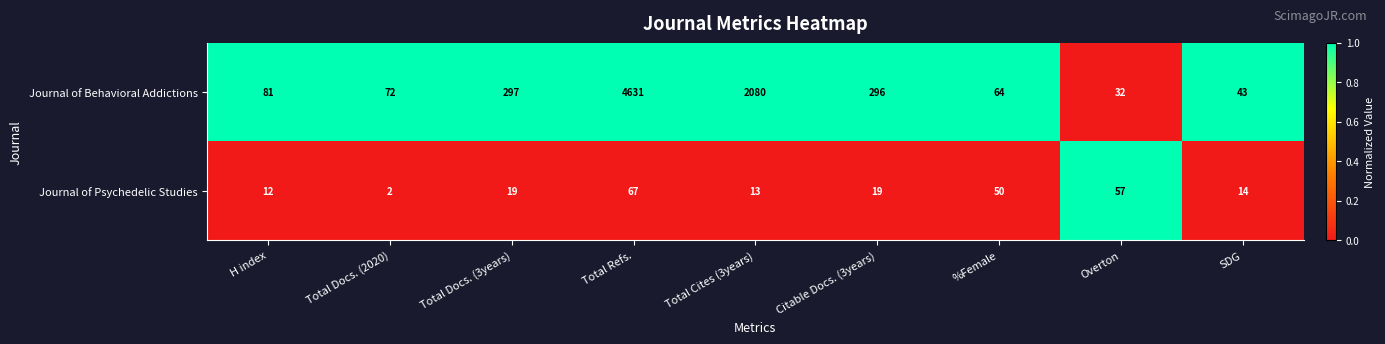

Read the Journal of Behavioral Addictions value at %Female, to the nearest 50.

50